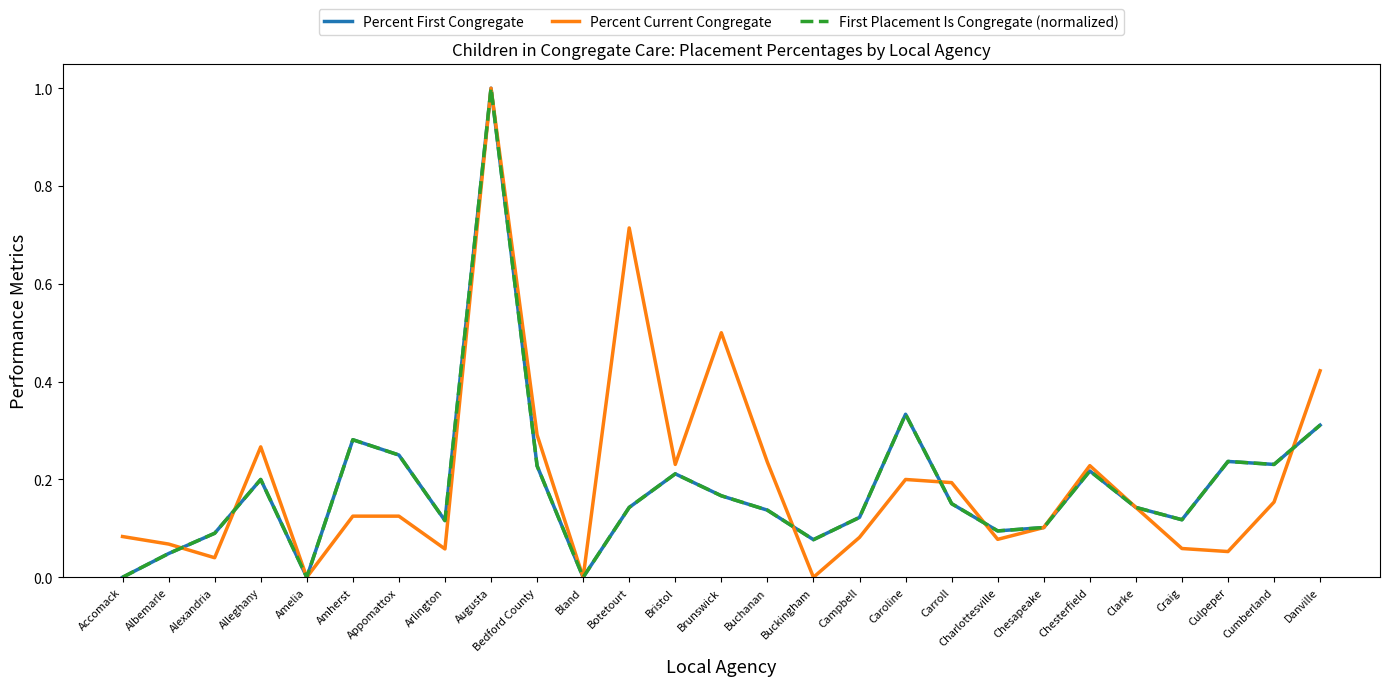

List the labels in order of First Placement Is Congregate (normalized) value, smallest first.

Accomack, Amelia, Bland, Albemarle, Buckingham, Alexandria, Charlottesville, Chesapeake, Arlington, Craig, Campbell, Buchanan, Botetourt, Clarke, Carroll, Brunswick, Alleghany, Bristol, Chesterfield, Bedford County, Cumberland, Culpeper, Appomattox, Amherst, Danville, Caroline, Augusta